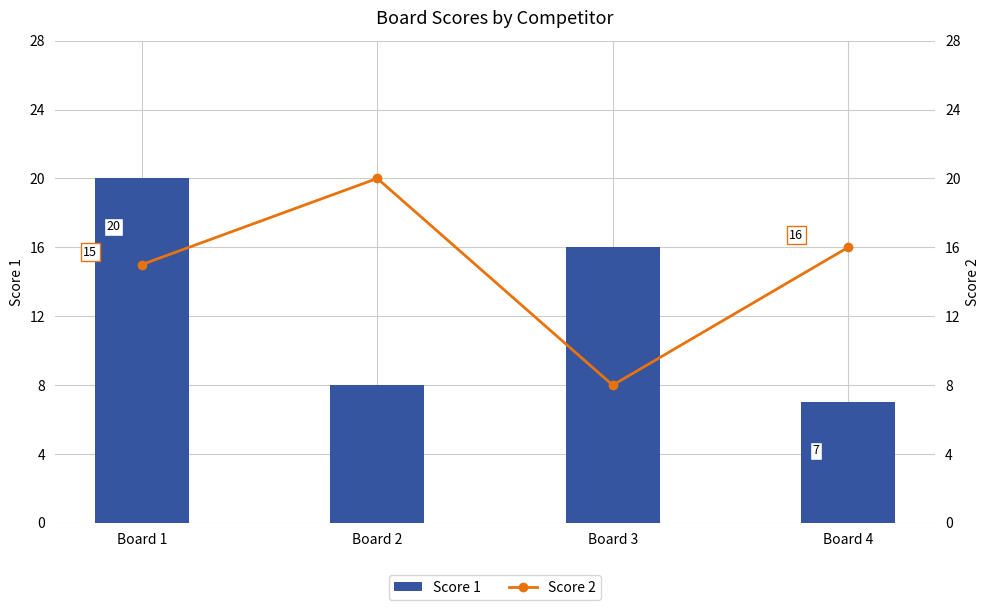

Which series changed the most between Board 1 and Board 4?

Score 1